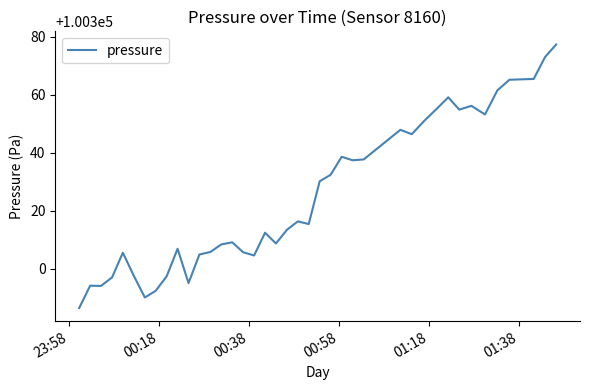

What is the maximum value shown in the chart?

100377.4